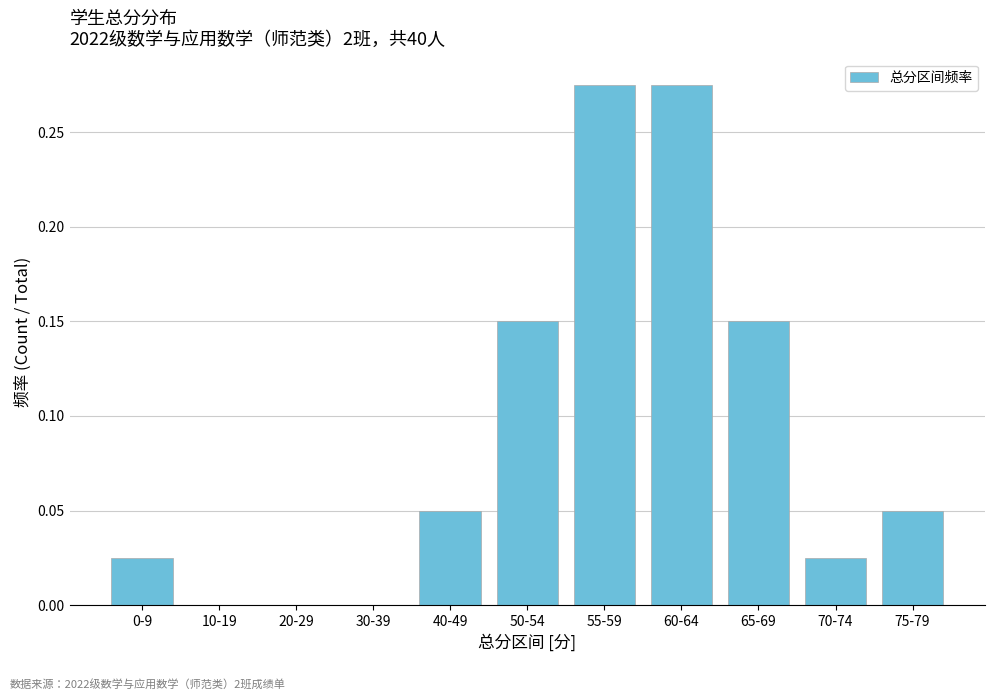

The value at 75-79 is 0.0. True or false?

False